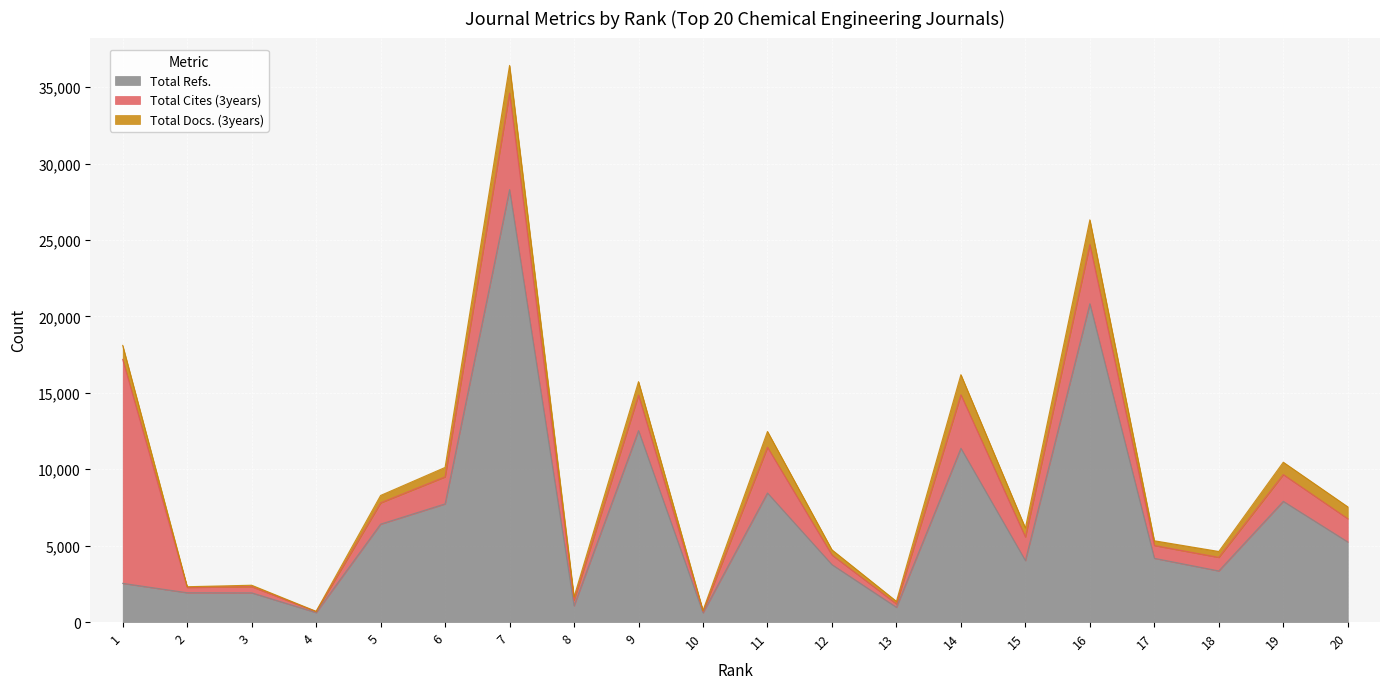

What is the sum of all Total Docs. (3years) values?

12476